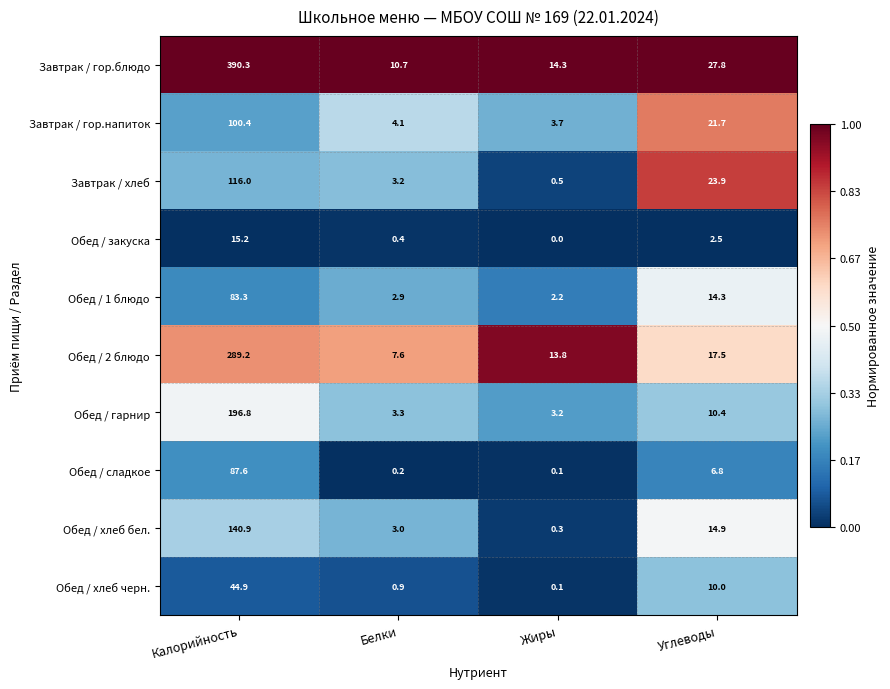

What is the highest value of the Завтрак / хлеб series?

116.0